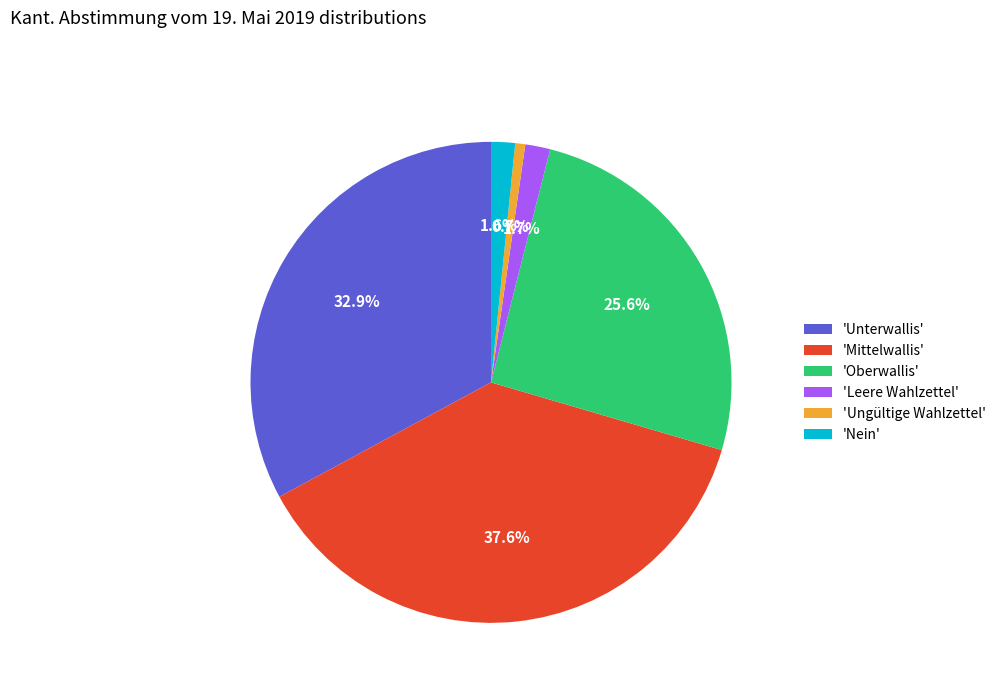

Is there any slice that represents more than half of the pie?

No